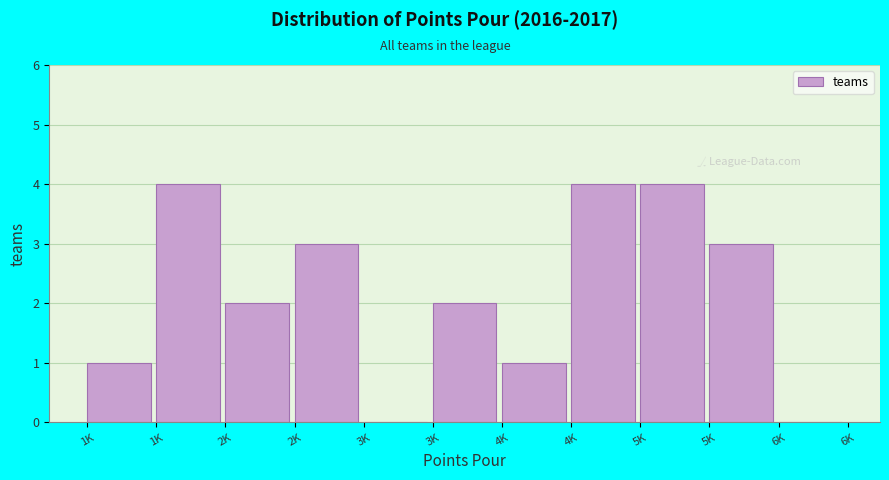

How many series are shown in this chart?

1